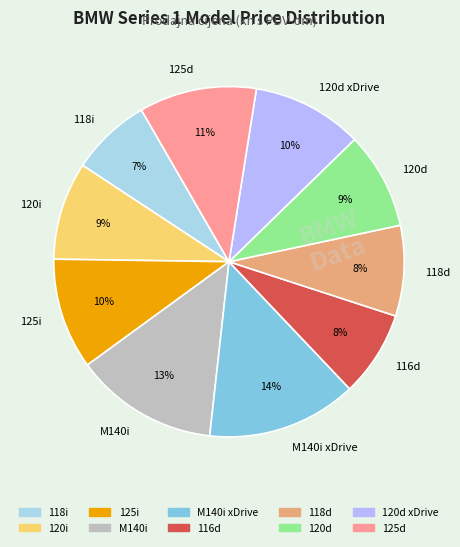

Combined, do 120d xDrive and M140i xDrive account for over 50%?

No